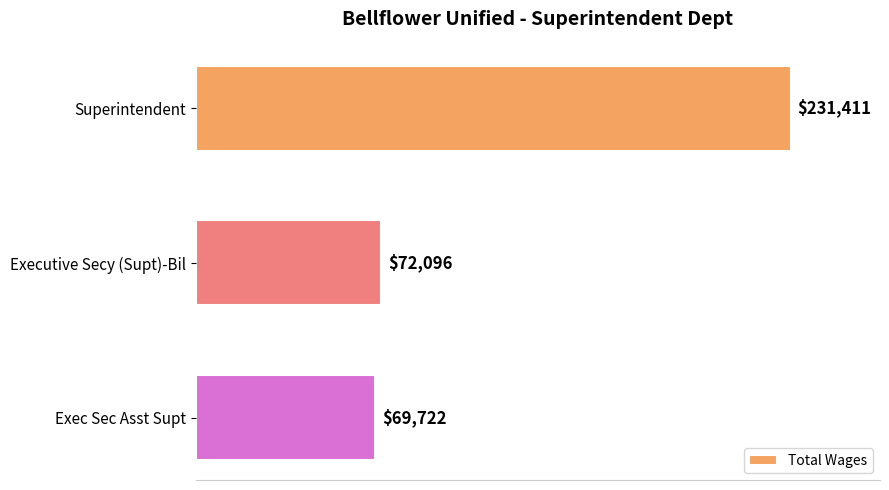

Which label corresponds to the smallest value in the chart?

Exec Sec Asst Supt